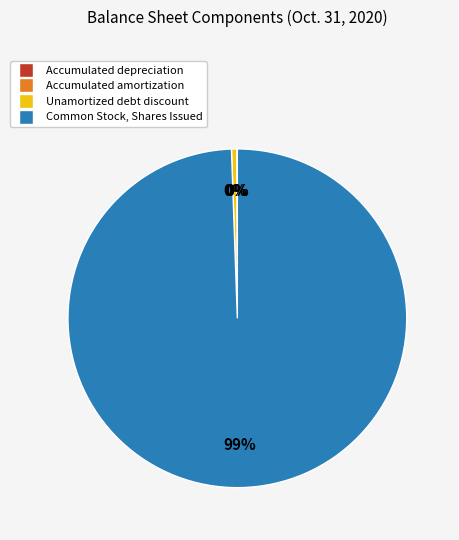

Does Common Stock, Shares Issued represent more than half of the total?

Yes